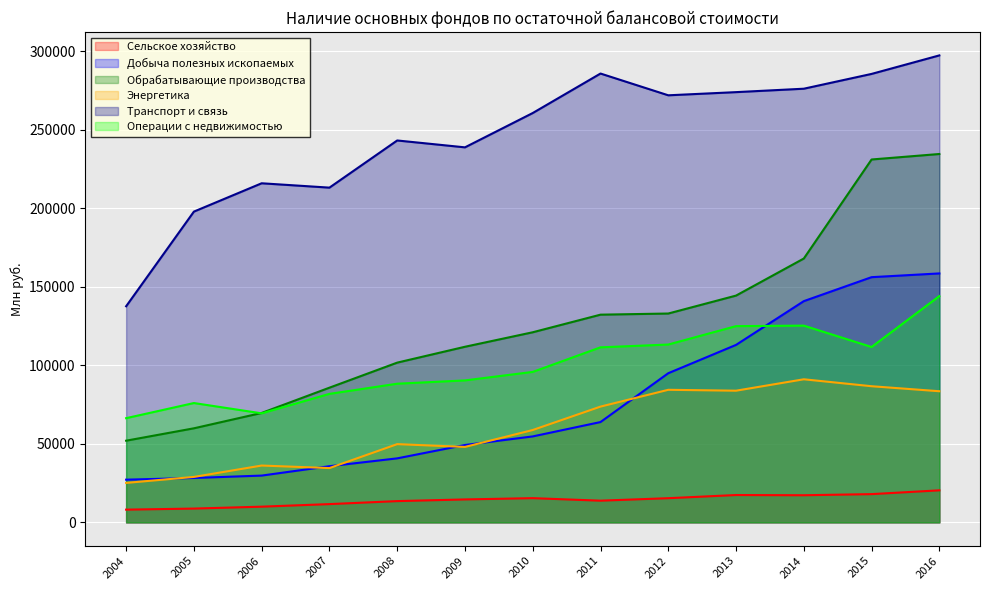

What is the value of the Добыча полезных ископаемых point at the 13th from the left?

158508